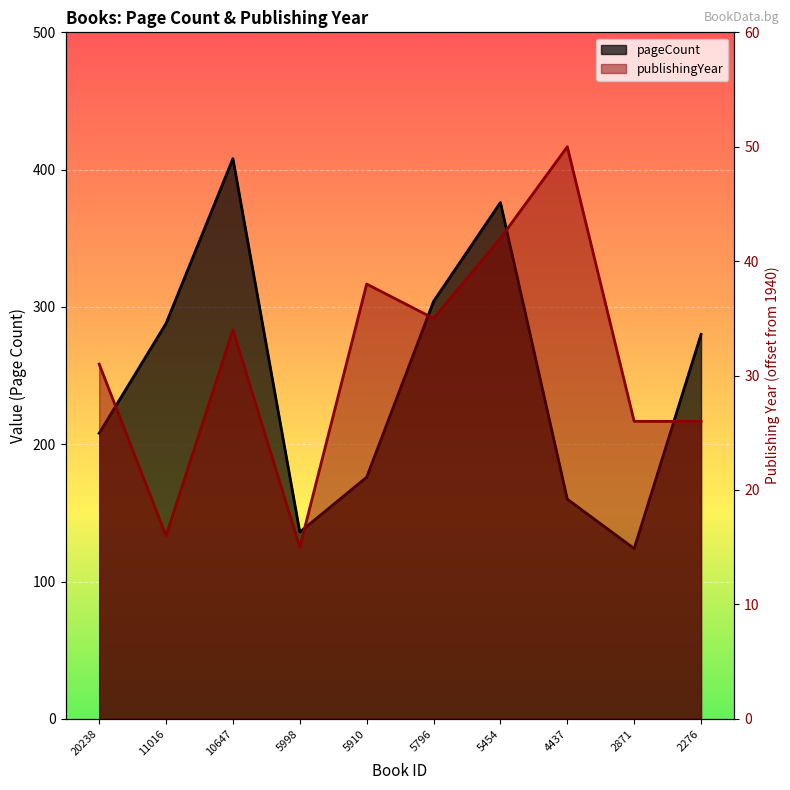

The pageCount series shows 136 at 5998. True or false?

True